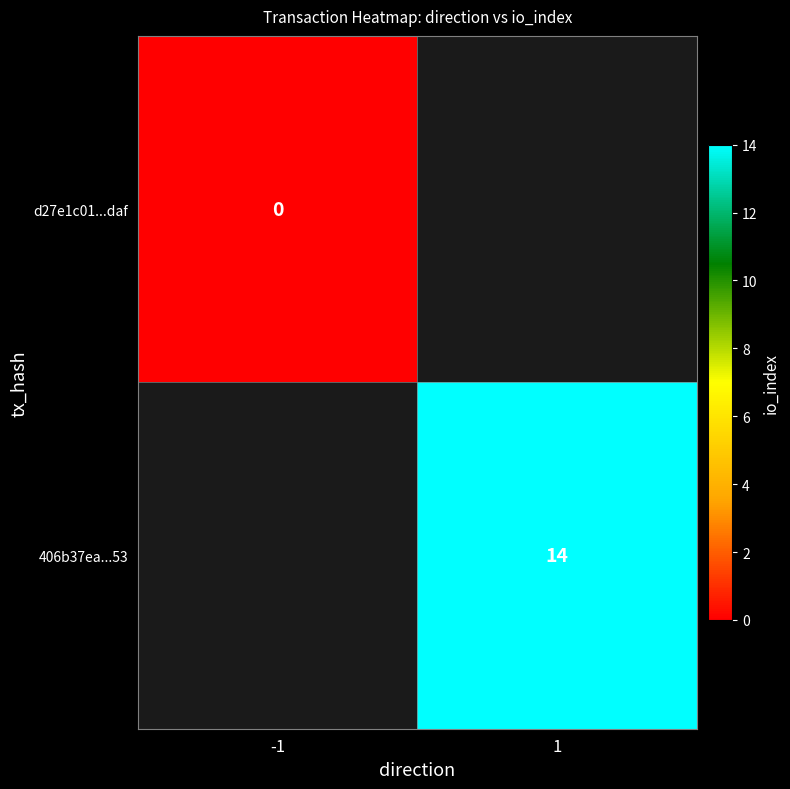

Is it true that 406b37ea...53 equals 14 at 1?

True